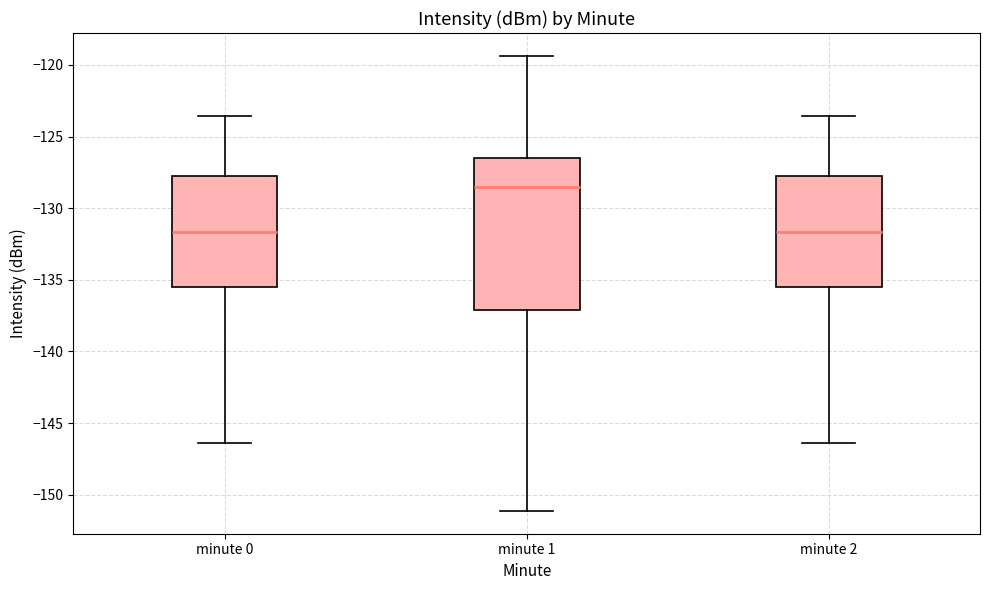

Reading left to right, read every box against the y-axis: the position of its median line, the range the box covers, and the ends of its whiskers. The values are not printed on the chart, so give them approximately, as read against the axis.

minute 0: median -131.5, box -135.5 to -128.0, whiskers -146.5 to -123.5
minute 1: median -128.5, box -137.0 to -126.5, whiskers -151.0 to -119.5
minute 2: median -131.5, box -135.5 to -128.0, whiskers -146.5 to -123.5